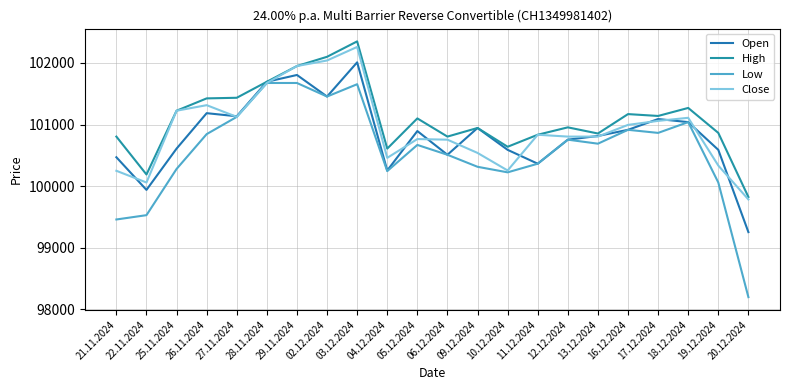

At which label is Close closest to 101022?

16.12.2024